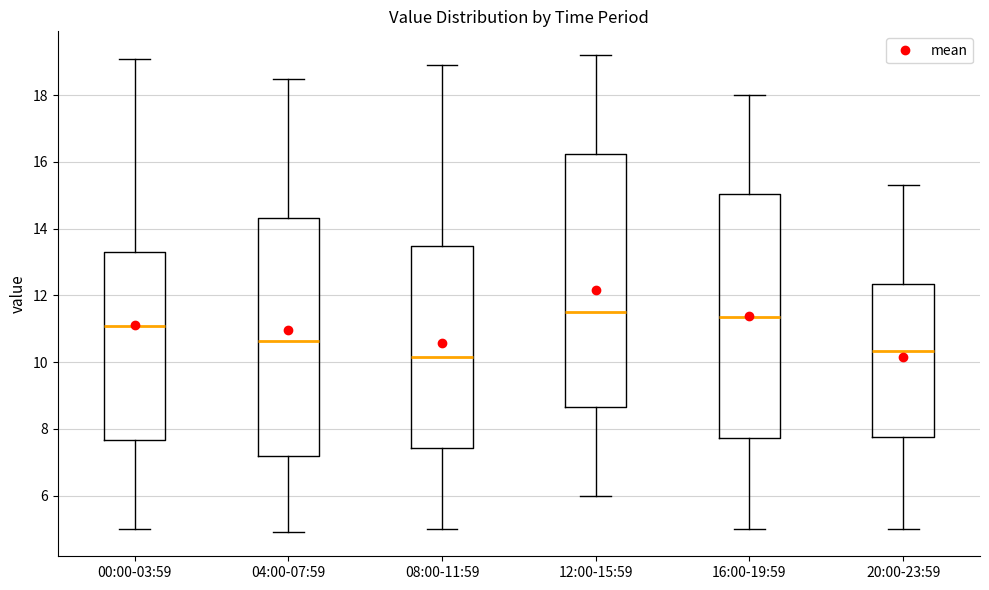

Reading left to right, transcribe this box plot: for each box, give where its median line is, the range the box spans, and where its two whiskers end, as read against the y-axis. The values are not printed on the chart, so give them approximately, as read against the axis.

00:00-03:59: median 11.0, box 7.6 to 13.4, whiskers 5.0 to 19.2
04:00-07:59: median 10.6, box 7.2 to 14.4, whiskers 5.0 to 18.6
08:00-11:59: median 10.2, box 7.4 to 13.4, whiskers 5.0 to 19.0
12:00-15:59: median 11.6, box 8.6 to 16.2, whiskers 6.0 to 19.2
16:00-19:59: median 11.4, box 7.8 to 15.0, whiskers 5.0 to 18.0
20:00-23:59: median 10.4, box 7.8 to 12.4, whiskers 5.0 to 15.4